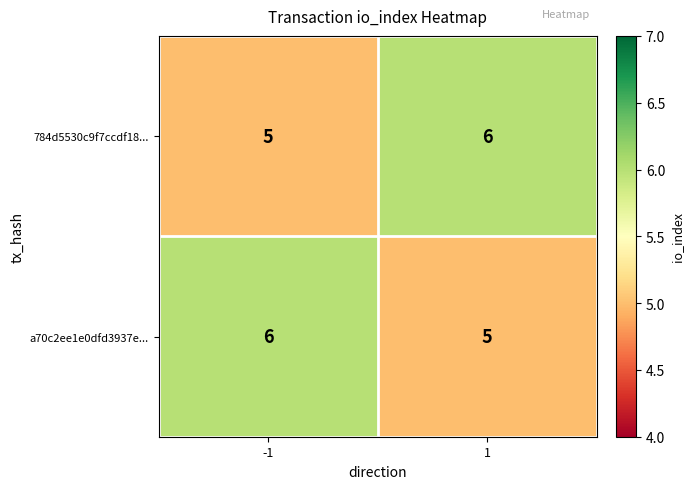

Reading left to right, transcribe all the data shown in this chart.

784d5530c9f7ccdf18...: -1=5	1=6
a70c2ee1e0dfd3937e...: -1=6	1=5